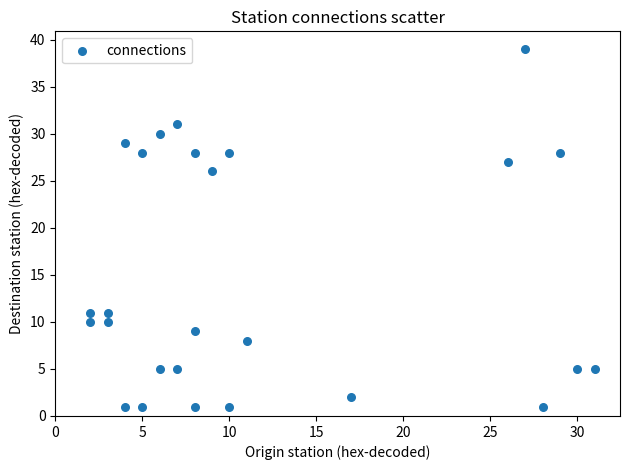

What is the range of Y values (max minus min)?

38